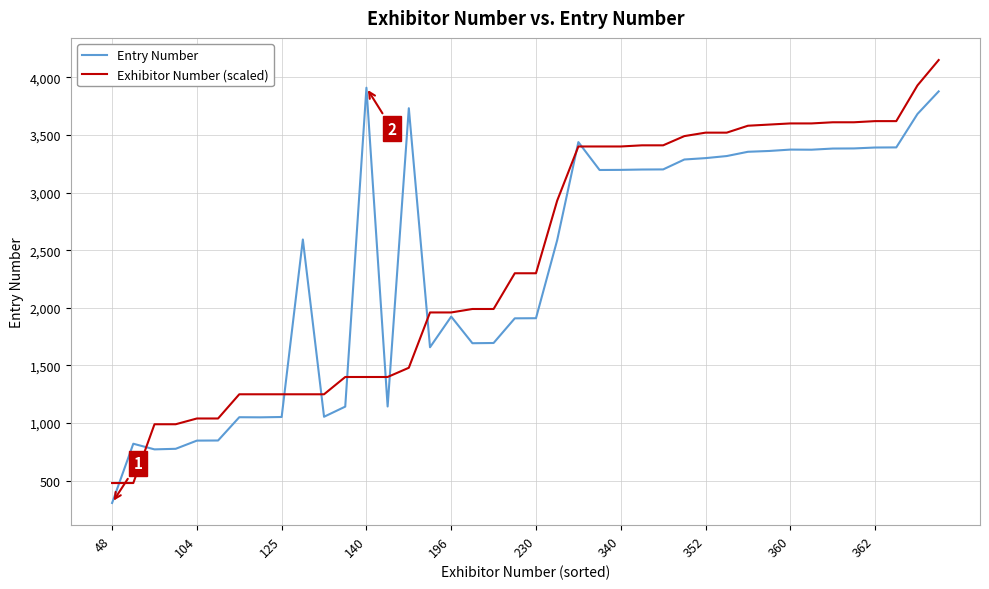

After their last crossing, which series has the higher values: Entry Number or Exhibitor Number (scaled)?

Exhibitor Number (scaled)